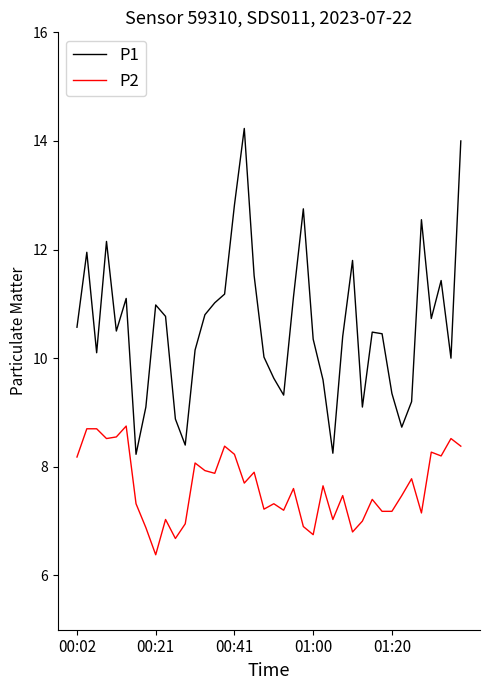

How many lines are shown in the chart?

2